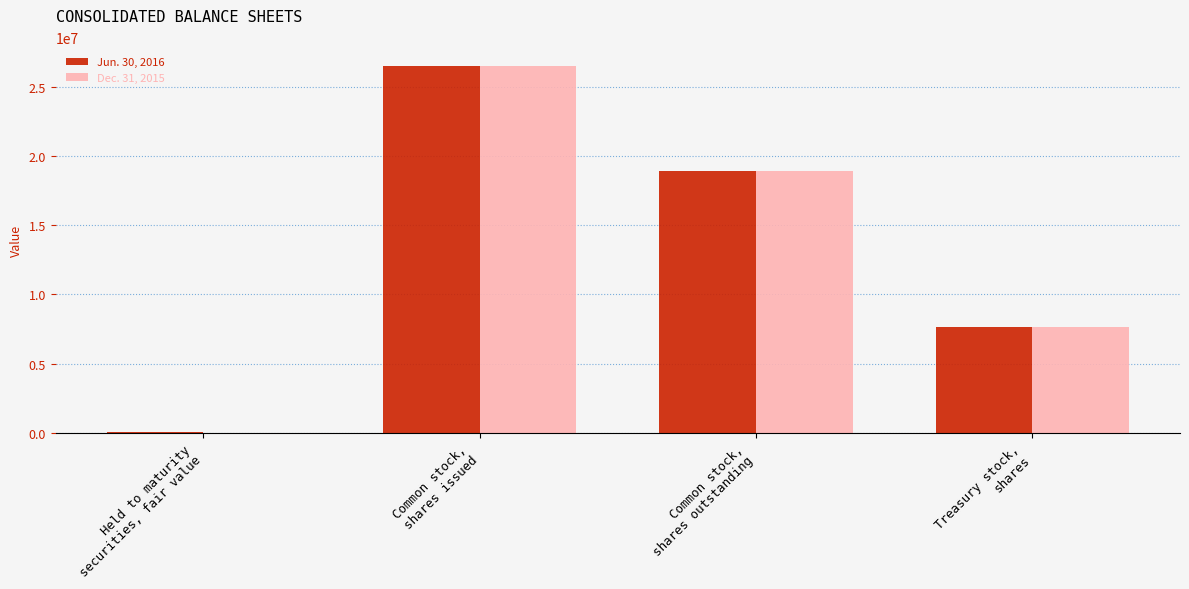

How many series are shown in this chart?

2